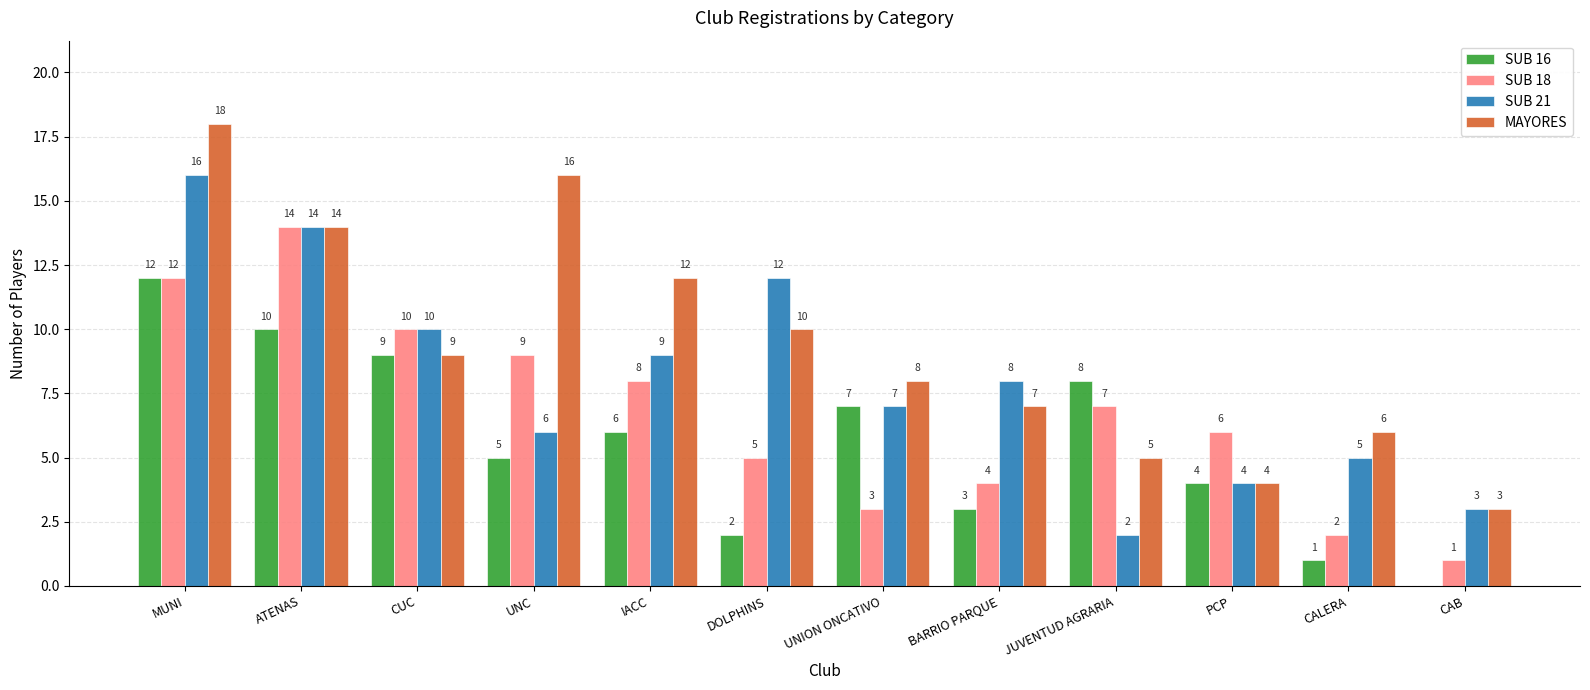

At which label is SUB 16 closest to 6?

IACC